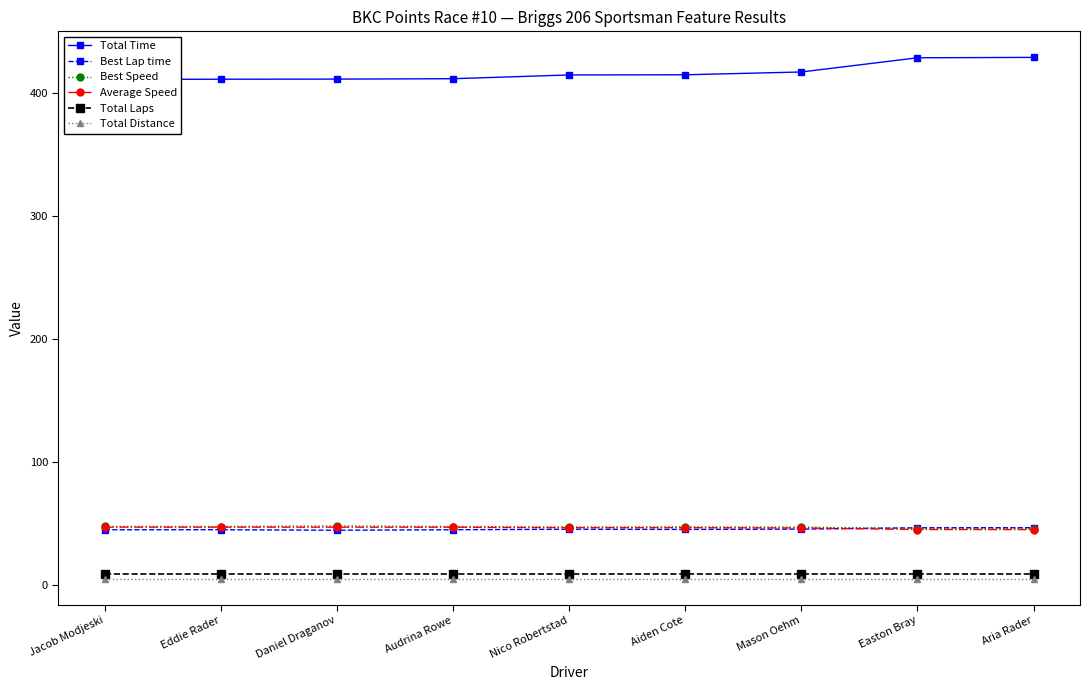

At which category does the chart reach its minimum across all series?

Jacob Modjeski